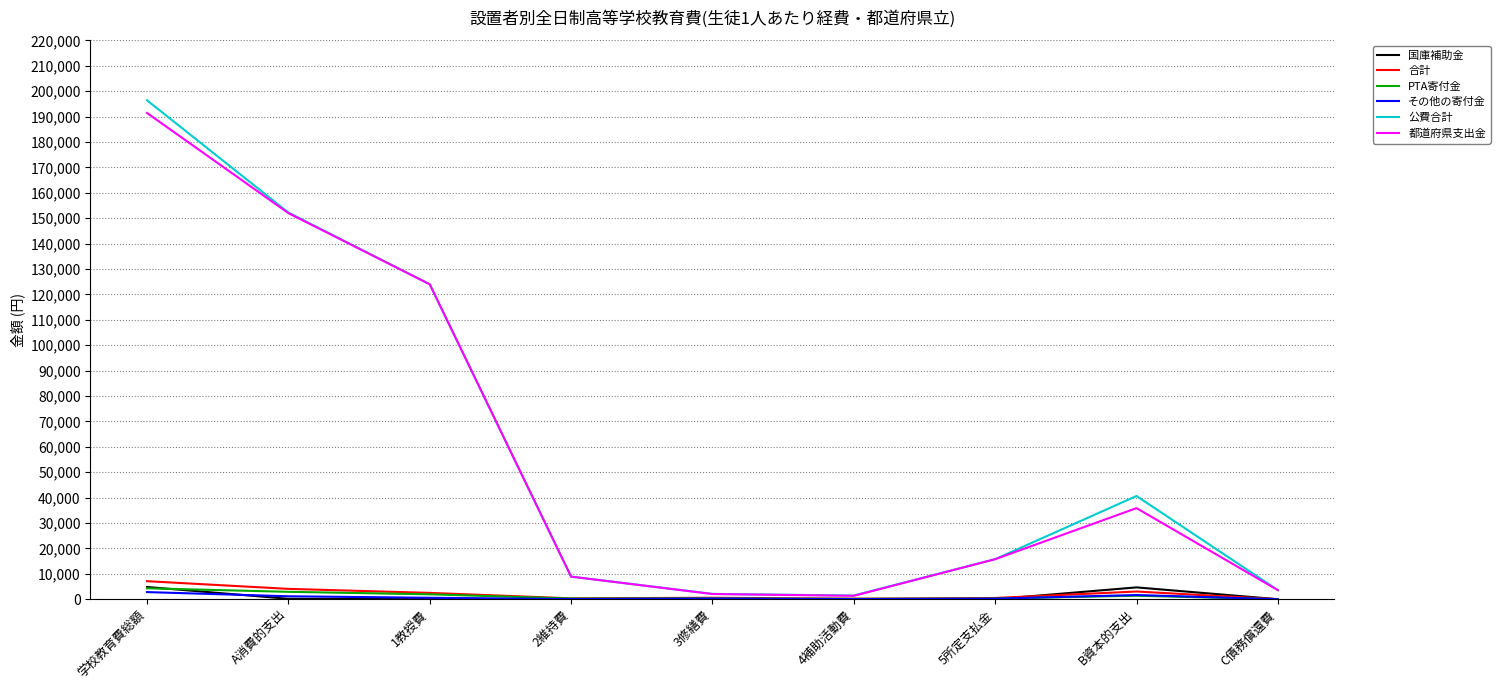

Which category has the highest value across all series?

学校教育費総額